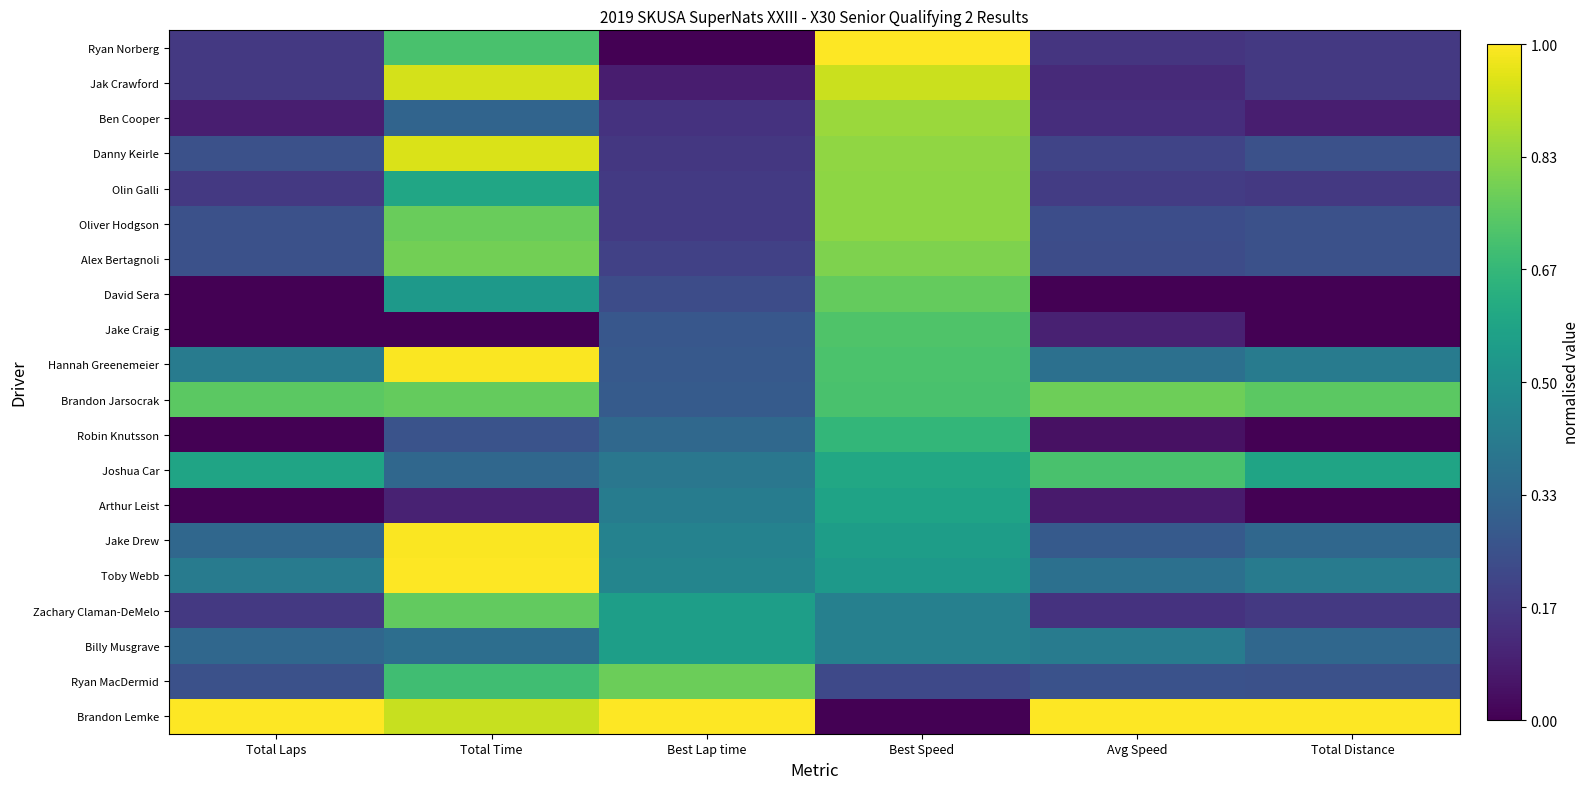

At which category is the sum across all series the highest?

Best Speed